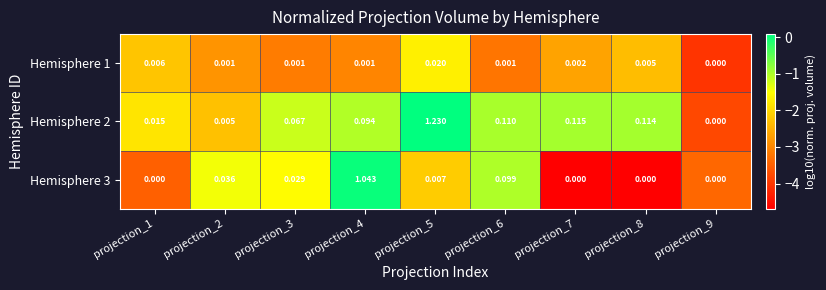

Which series has the largest total across all categories?

Hemisphere 2